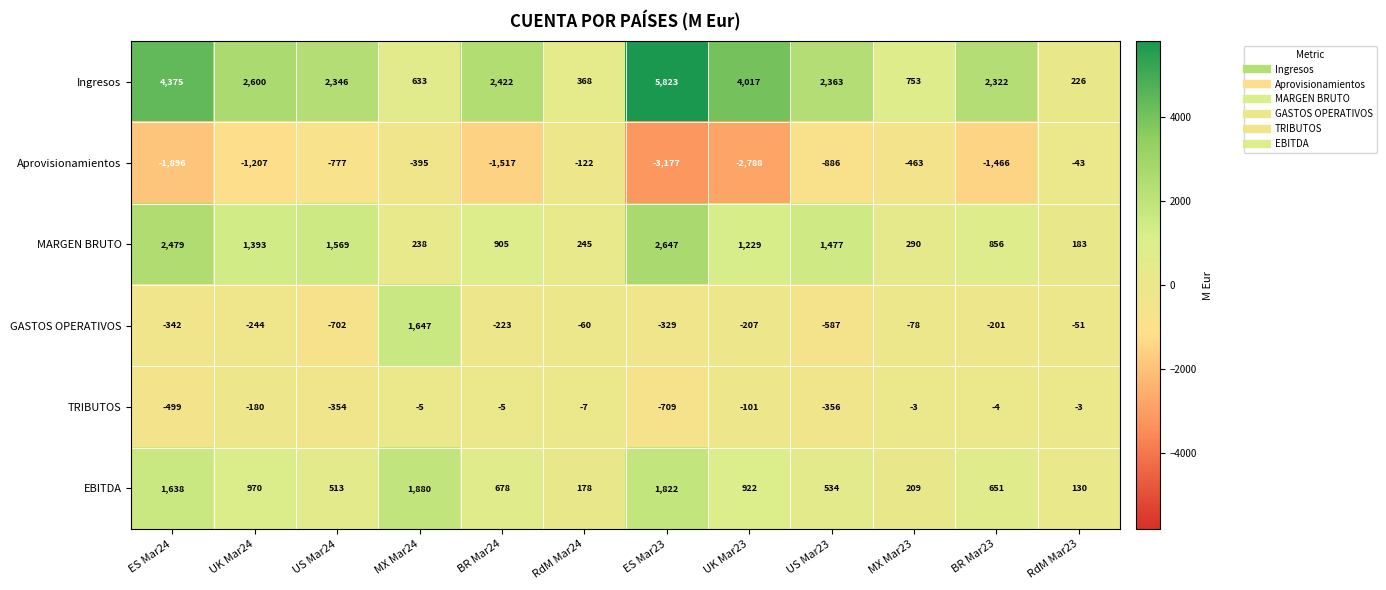

At which label does Aprovisionamientos first exceed -886?

US Mar24